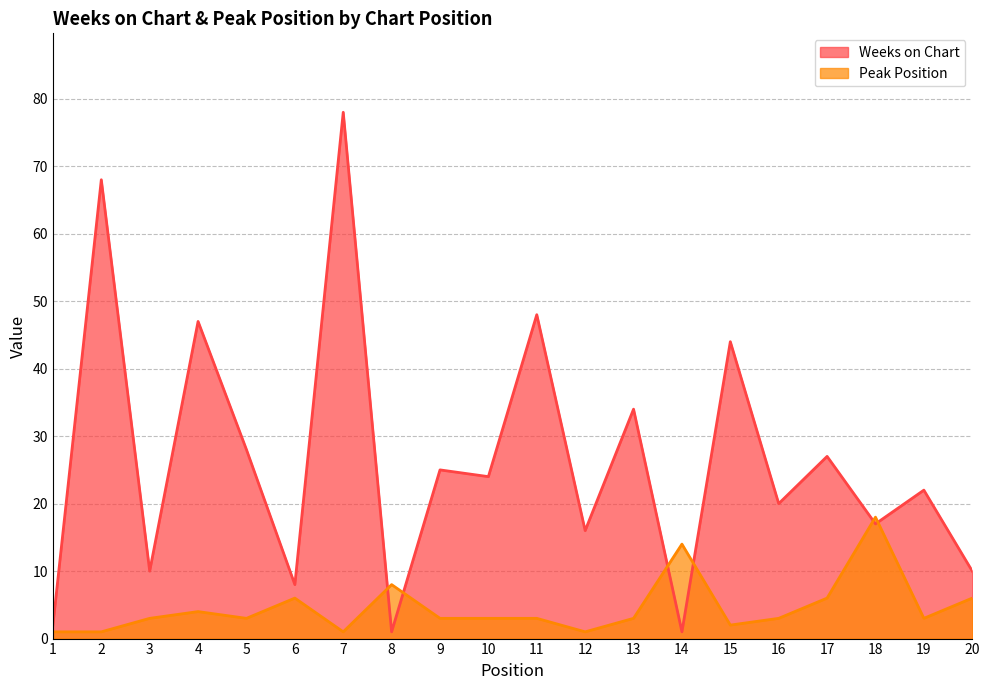

Where is Peak Position nearest to the value 9?

8